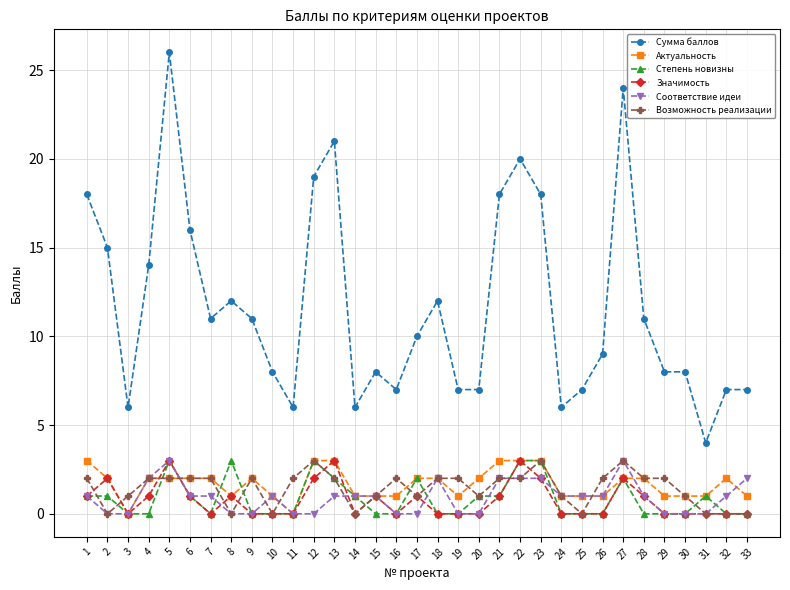

What is the greatest value displayed?

26